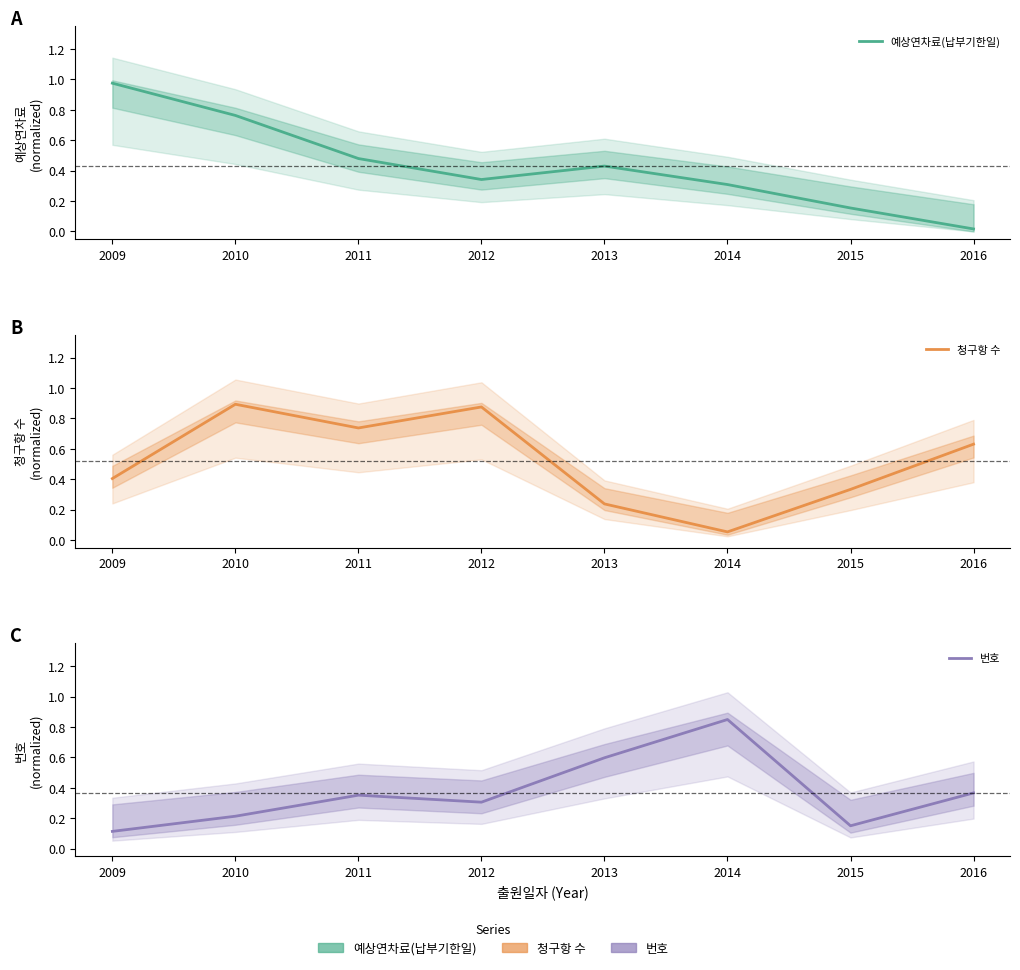

After their last crossing, which series has the higher values: 번호 or 청구항 수?

청구항 수